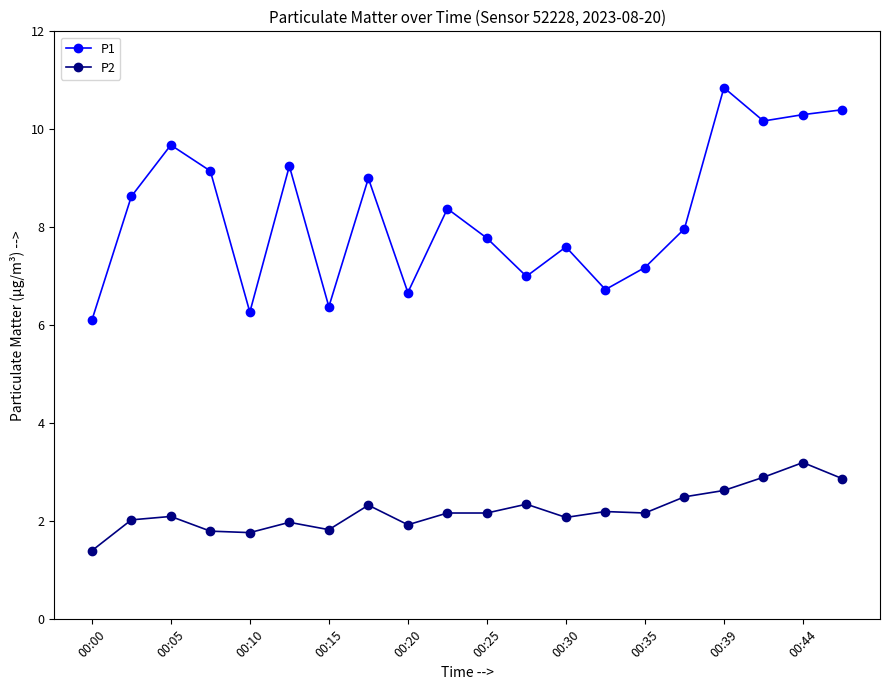

Which series has the largest total across all categories?

P1